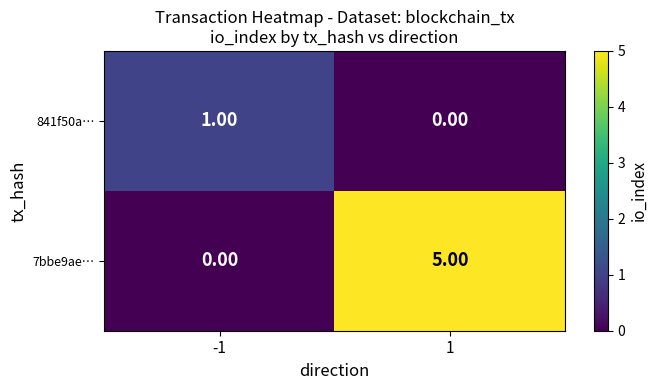

List the series in order of their peak value, lowest first.

841f50a…, 7bbe9ae…